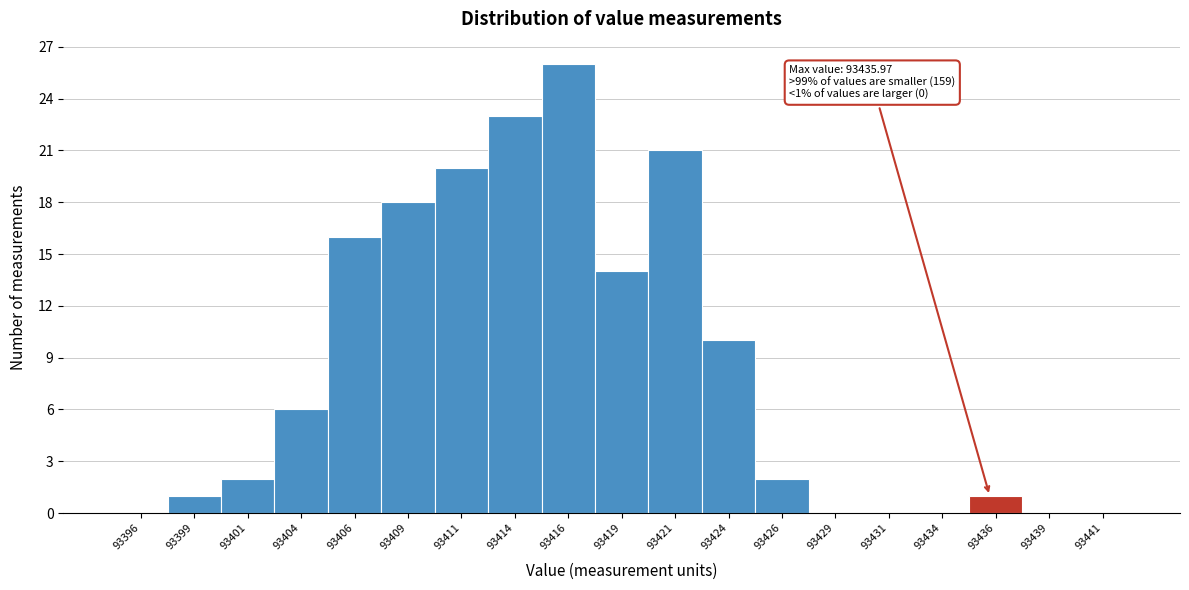

Over which range of the x-axis is the bar tallest?

93415.0 to 93417.5